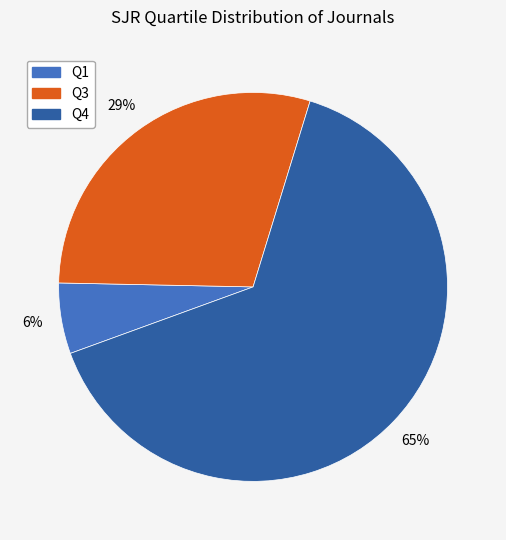

Which slice is the smallest?

Q1